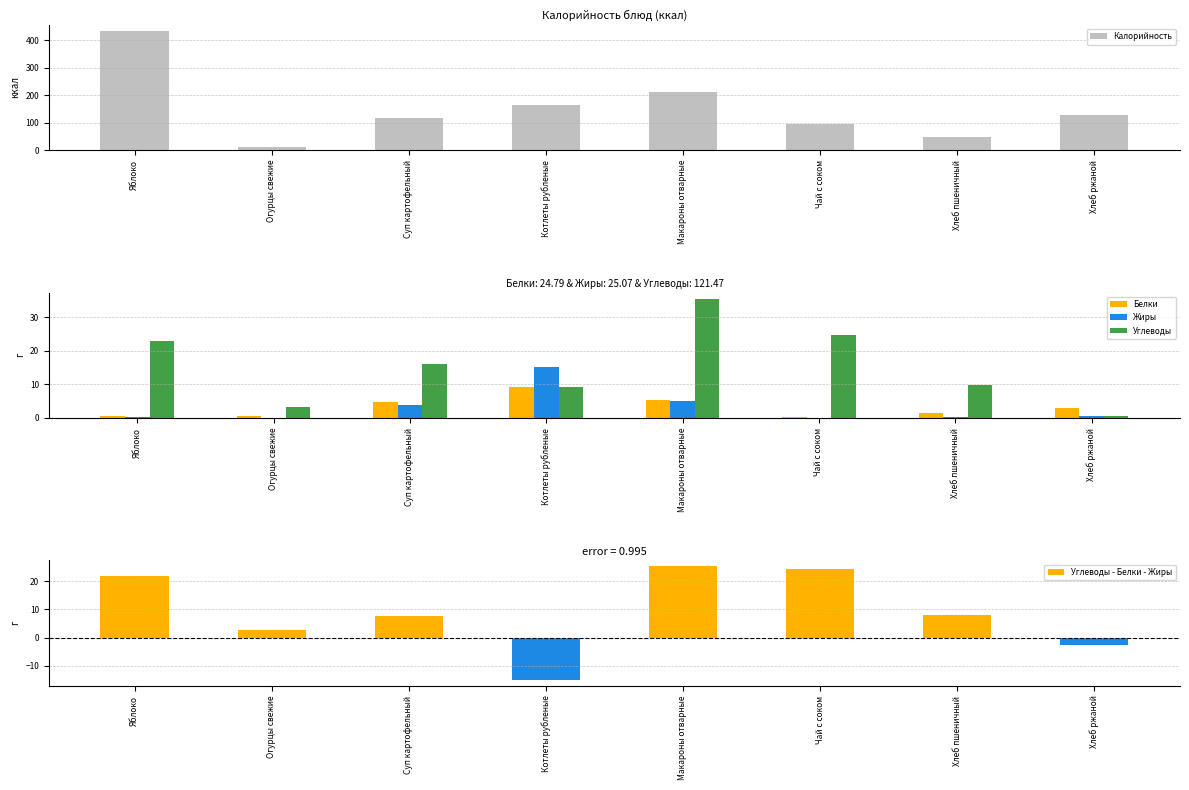

List the series in order of their peak value, lowest first.

Белки, Жиры, Углеводы, Калорийность